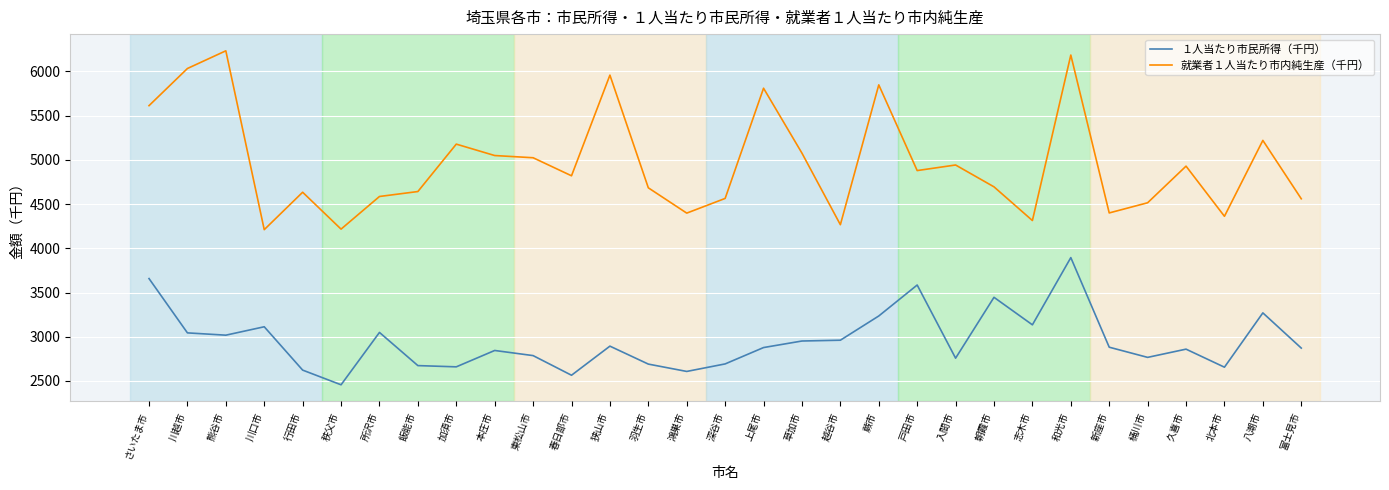

At which label is 就業者１人当たり市内純生産（千円） closest to 5222?

八潮市